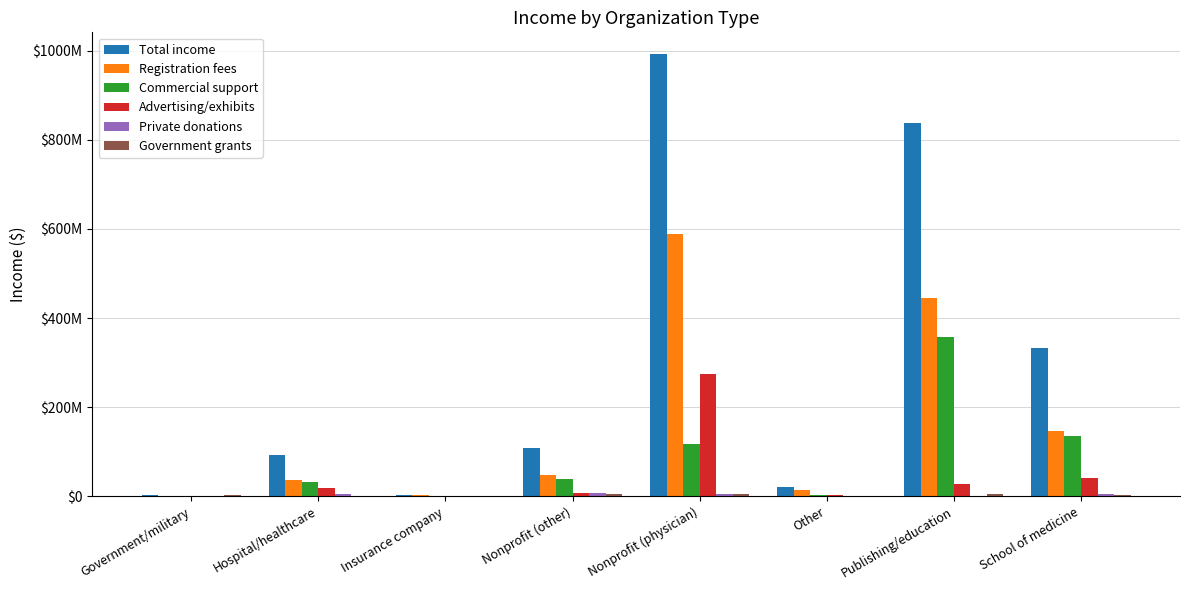

Are the bars grouped side by side (vs. stacked)?

Yes